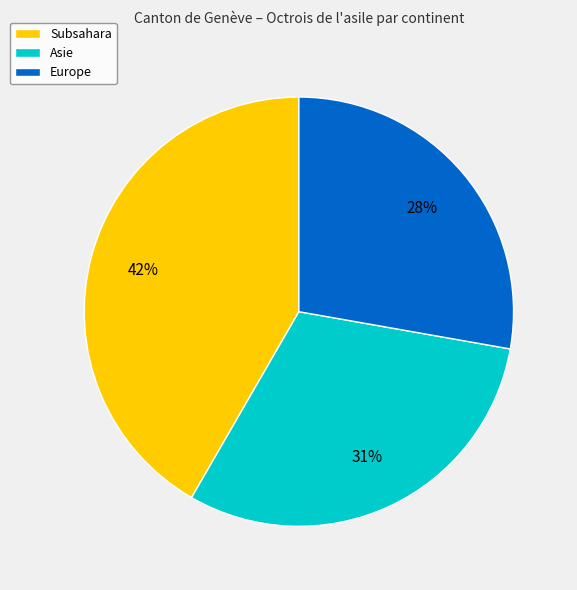

What is the smallest slice in the pie chart?

Europe